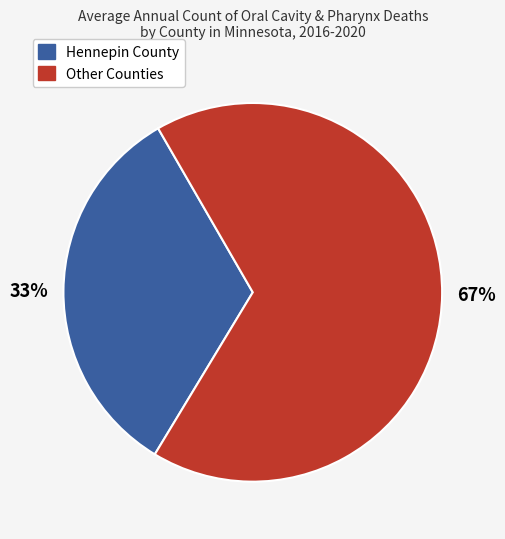

To the nearest percent, what is the average slice percentage?

50%